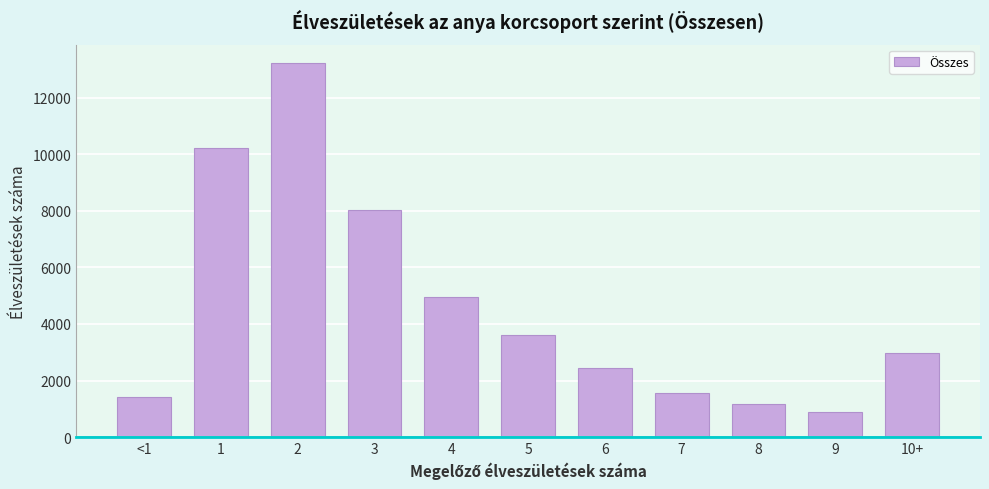

Reading left to right, list all the values displayed in this chart.

<1=1412	1=10225	2=13217	3=8026	4=4967	5=3627	6=2441	7=1555	8=1175	9=890	10+=2963